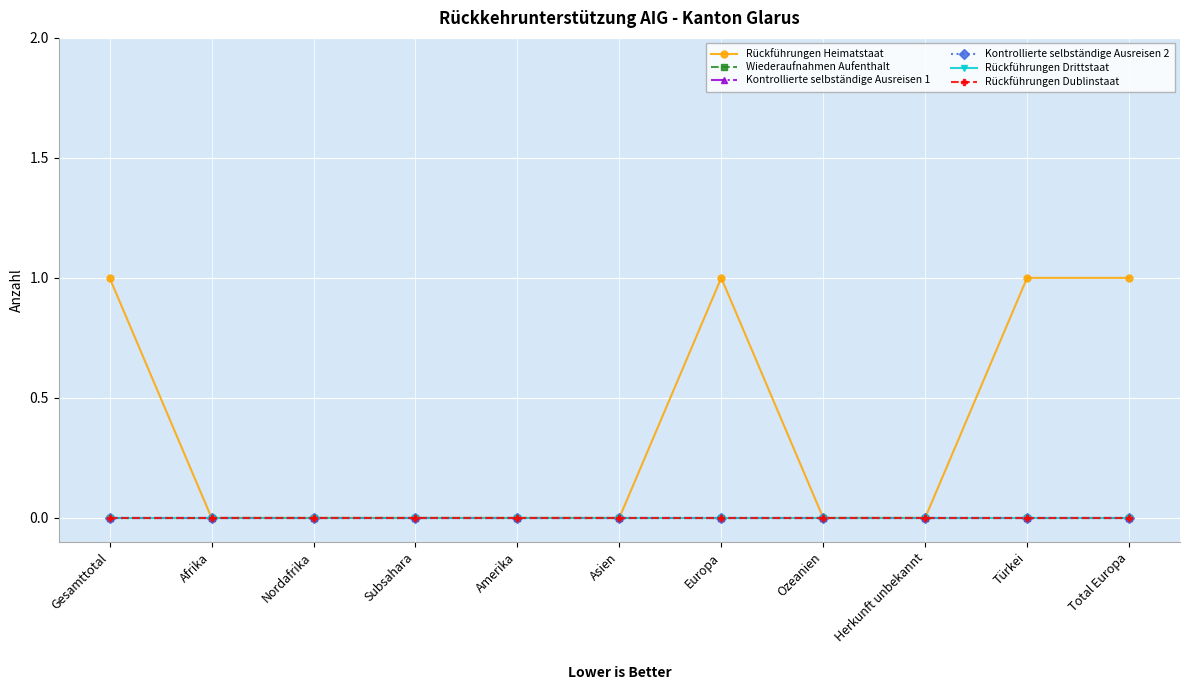

Is it true that Rückführungen Drittstaat equals 0 at Asien?

True